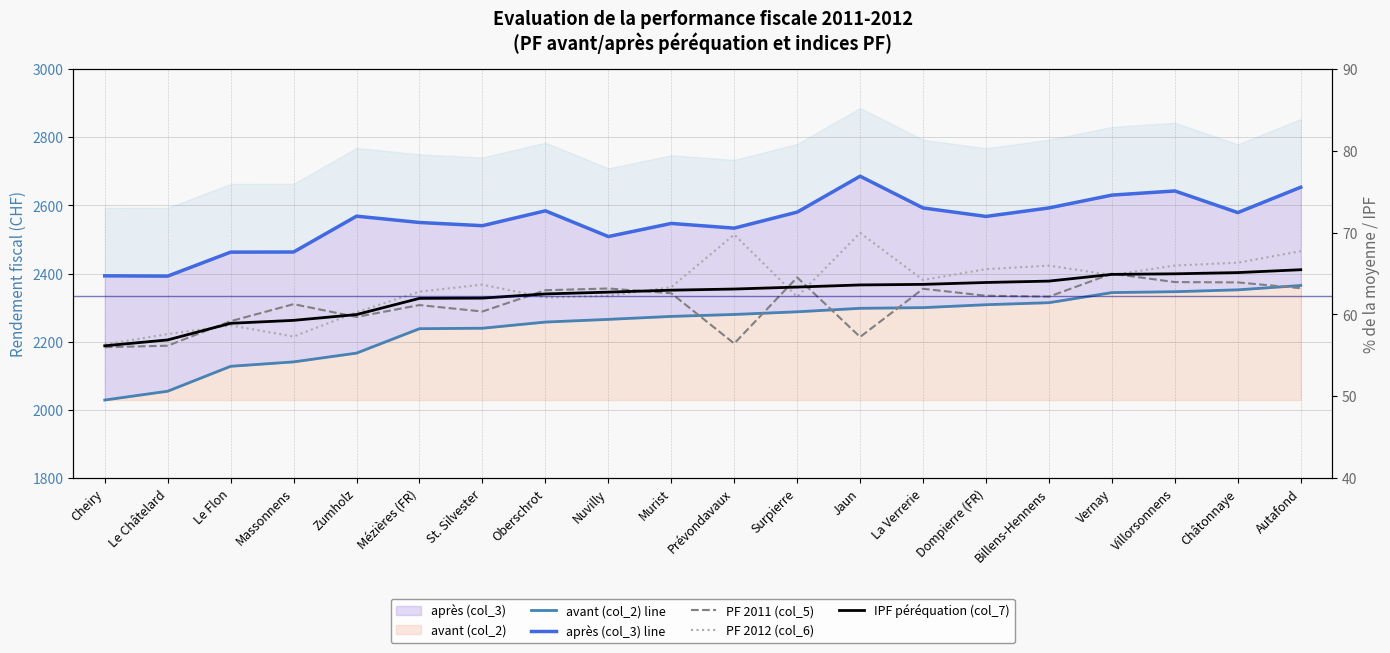

At which label does PF 2012 (col_6) reach its peak?

Jaun